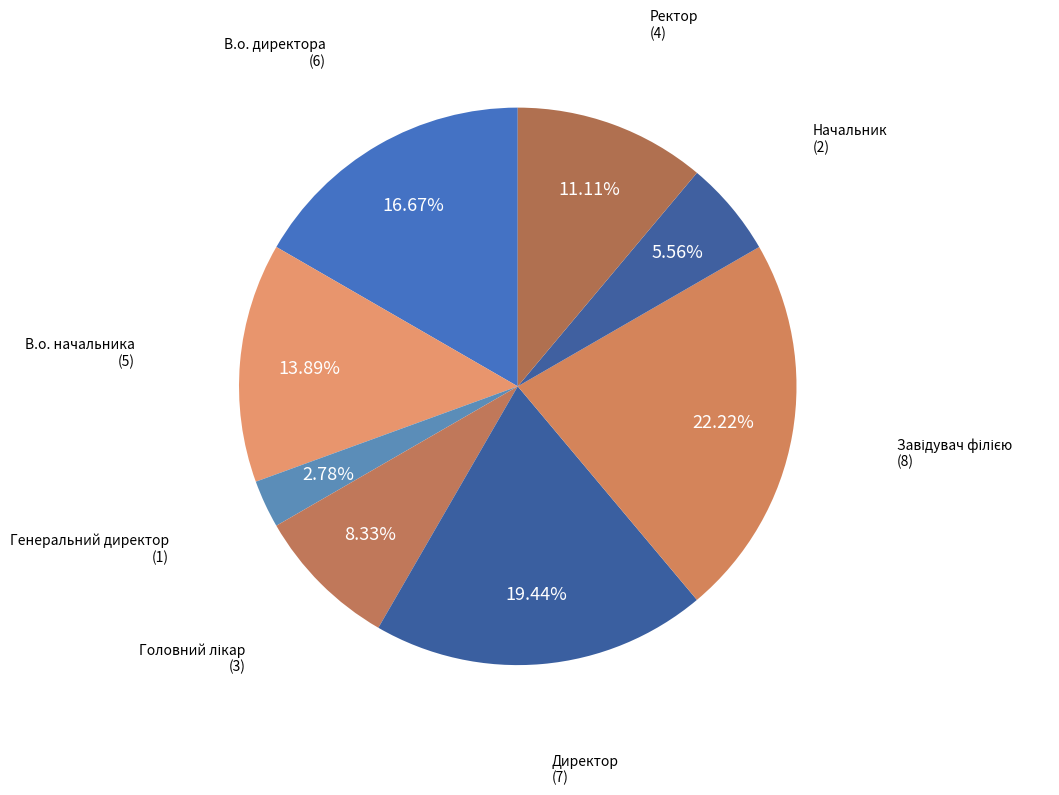

The Генеральний директор slice represents 3% of the pie. True or false?

True